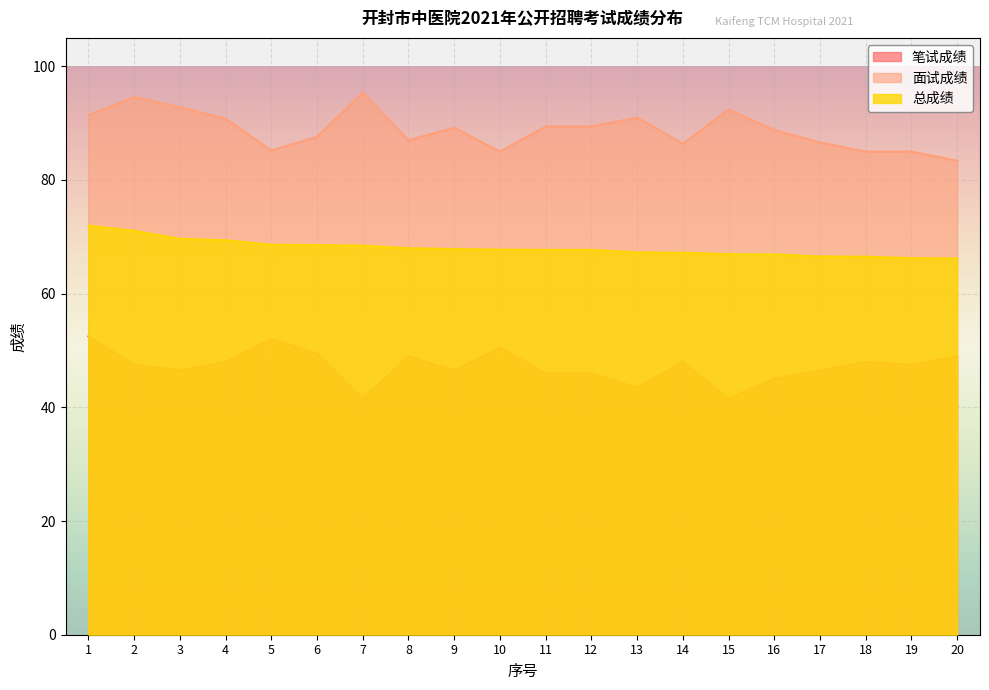

Where is the first local maximum for 面试成绩?

2